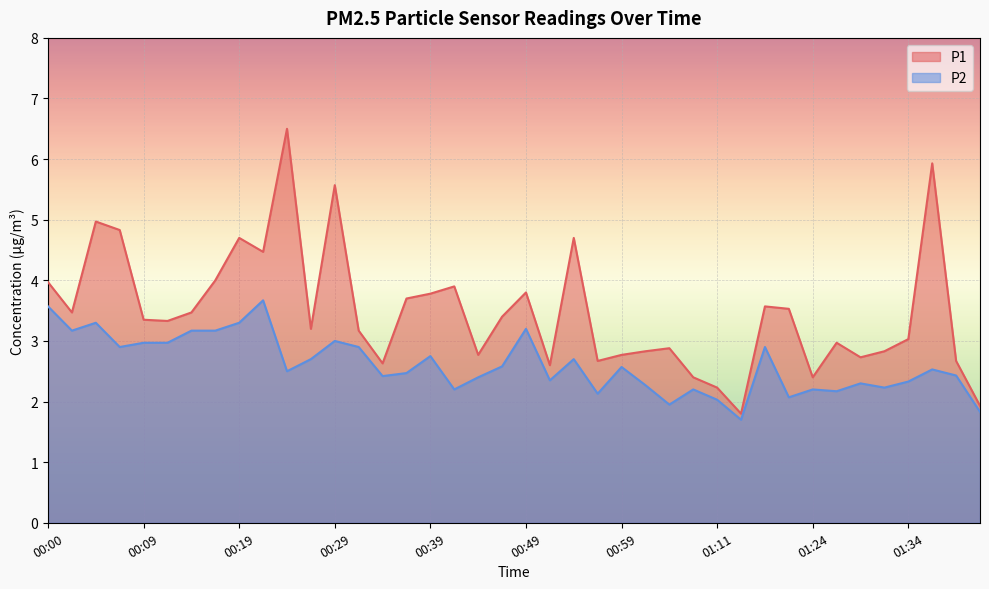

Which series changed the most between 00:14 and 01:09?

P1